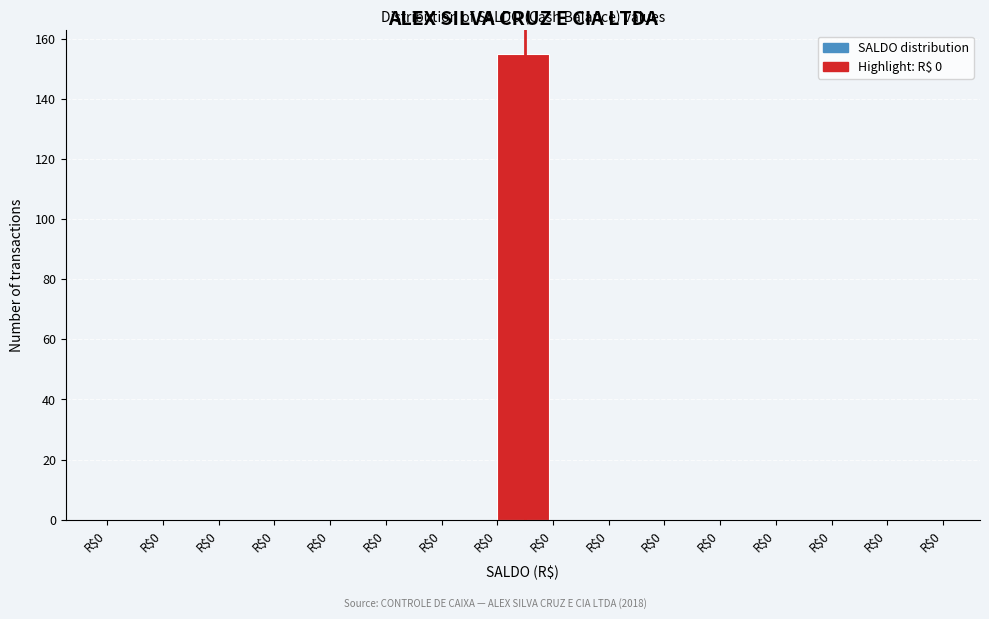

Are the bars horizontal?

No